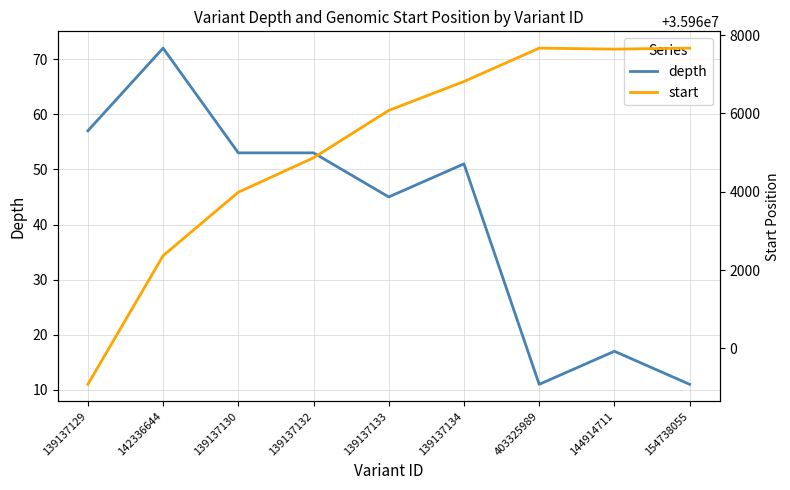

What is the label of the 2nd point from the left?

142336644